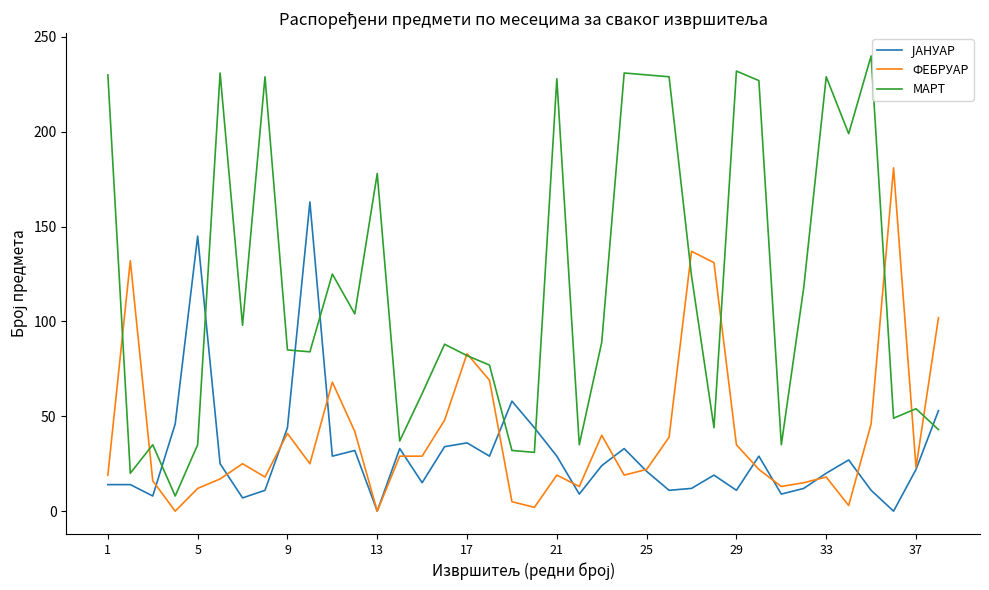

Which series has the largest range (max minus min)?

МАРТ